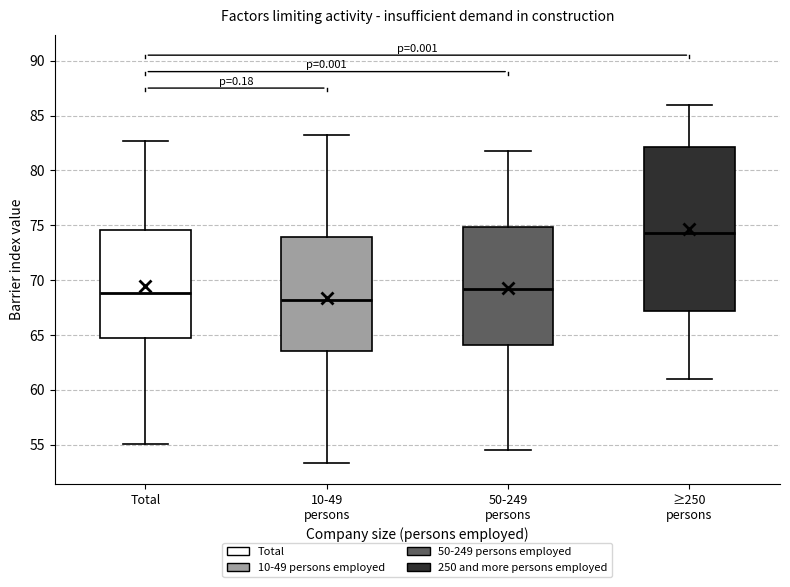

Reading left to right, transcribe this box plot: for each box, give where its median line is, the range the box spans, and where its two whiskers end, as read against the y-axis. The values are not printed on the chart, so give them approximately, as read against the axis.

Total: median 69.0, box 64.5 to 74.5, whiskers 55.0 to 82.5
10-49 persons: median 68.0, box 63.5 to 74.0, whiskers 53.5 to 83.0
50-249 persons: median 69.0, box 64.0 to 75.0, whiskers 54.5 to 82.0
≥250 persons: median 74.5, box 67.0 to 82.0, whiskers 61.0 to 86.0